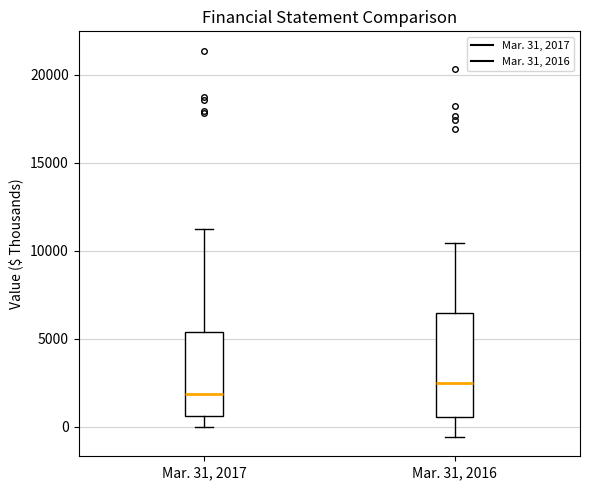

Reading left to right, transcribe this box plot: for each box, give where its median line is, the range the box spans, and where its two whiskers end, as read against the y-axis. The values are not printed on the chart, so give them approximately, as read against the axis.

Mar. 31, 2017: median 2000, box 500 to 5500, whiskers 0 to 11000
Mar. 31, 2016: median 2500, box 500 to 6500, whiskers -500 to 10500